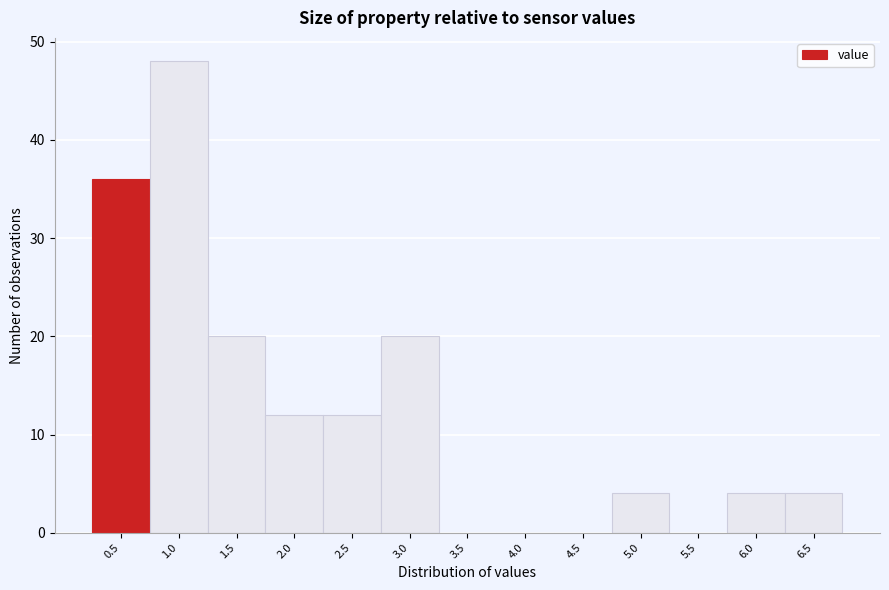

Reading right to left, transcribe all the data shown in this chart.

6.5=4	6.0=4	5.5=0	5.0=4	4.5=0	4.0=0	3.5=0	3.0=20	2.5=12	2.0=12	1.5=20	1.0=48	0.5=36